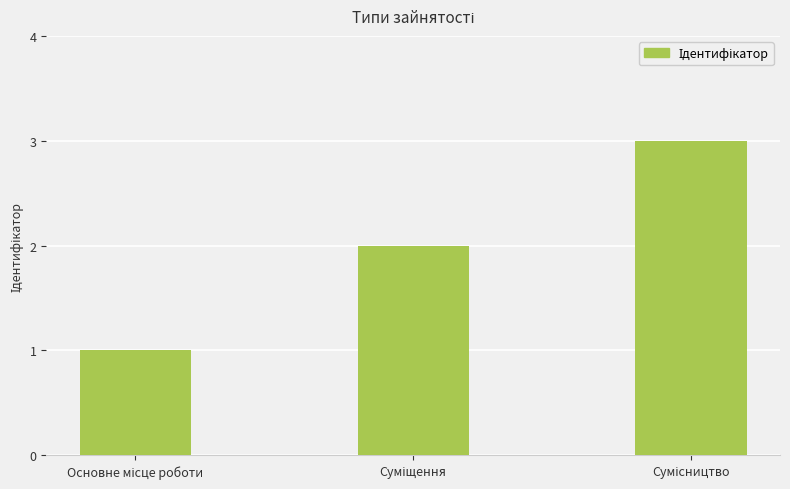

What is the sum of all values?

6